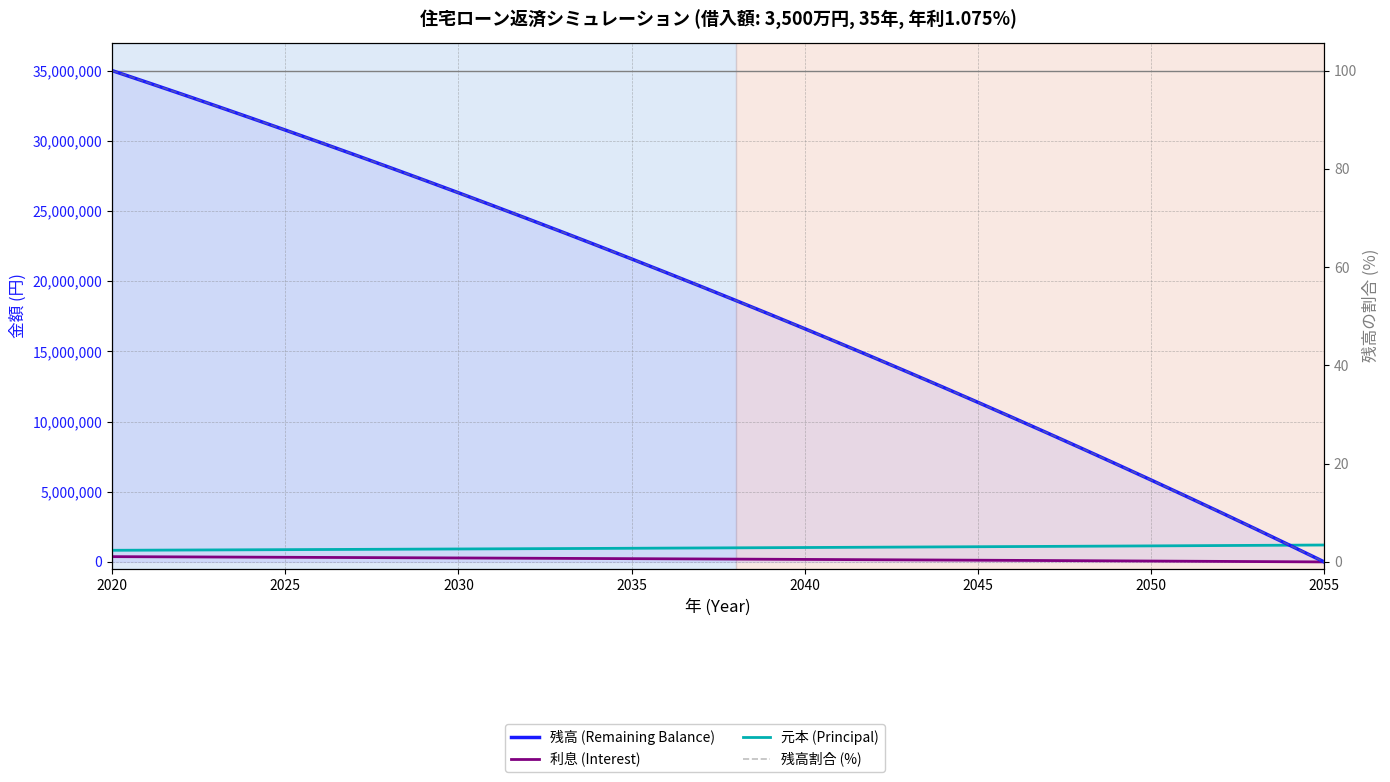

True or false: 利息 (Interest) and 残高 (Remaining Balance) cross at least once.

False